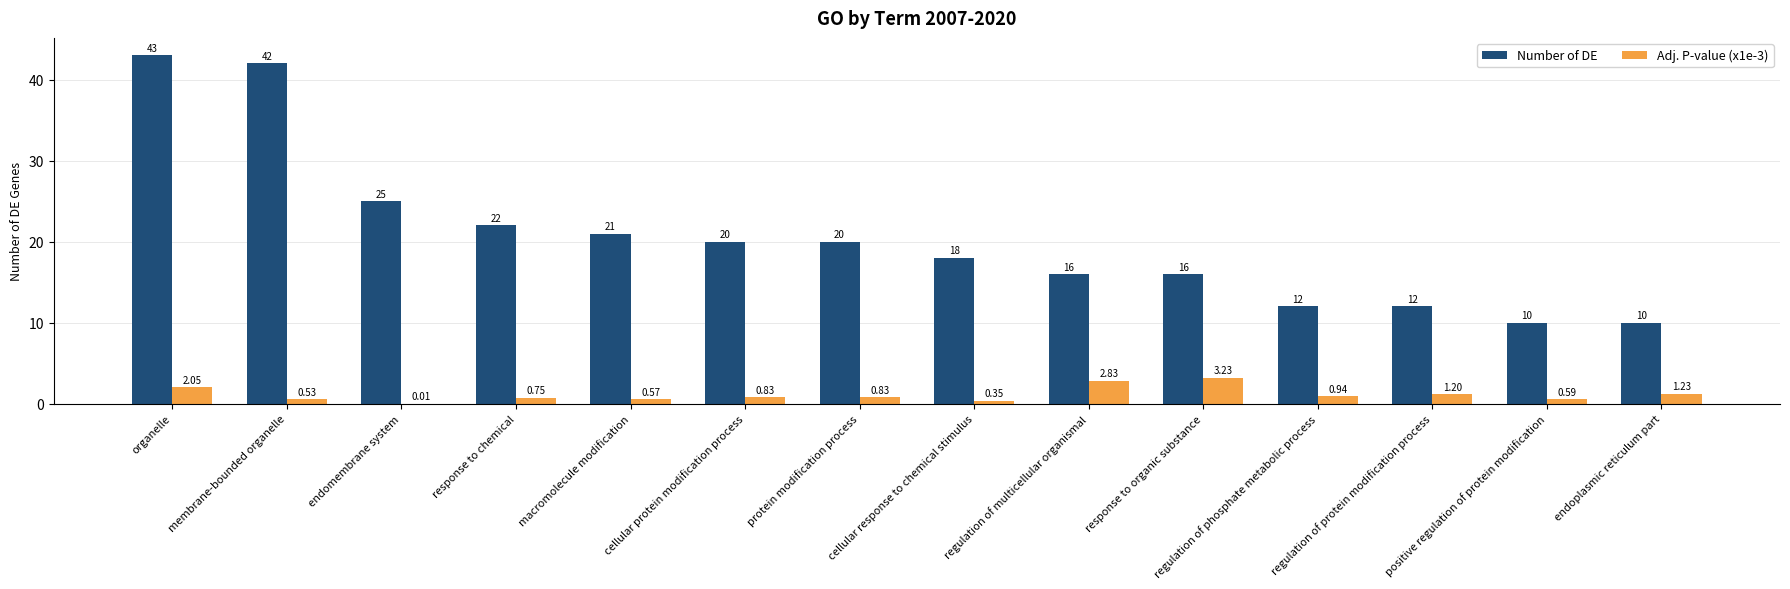

Where is Adj. P-value (x1e-3) nearest to the value 1?

regulation of phosphate metabolic process